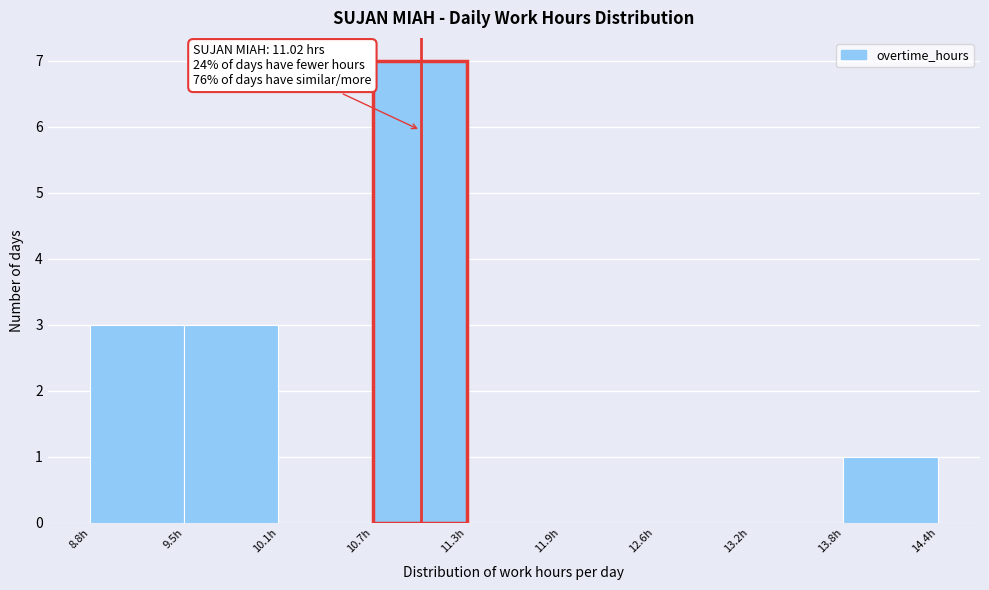

Which range on the x-axis has the tallest bar?

10.7 to 11.3